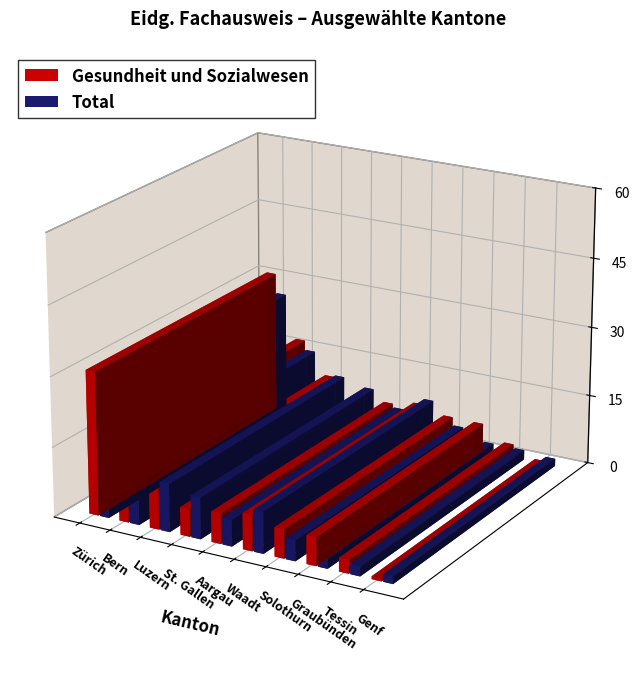

At which label does Gesundheit und Sozialwesen (EF) reach its minimum?

Genf